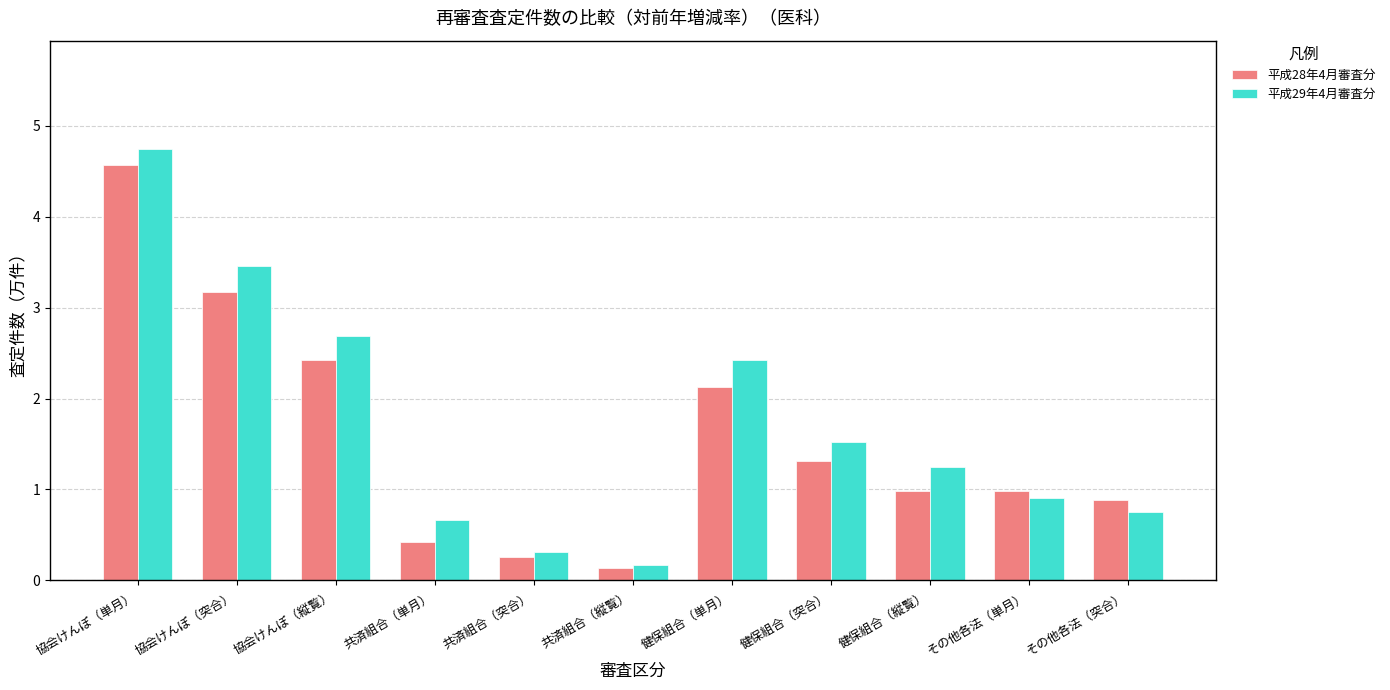

Which series has the widest spread of values?

平成29年4月審査分